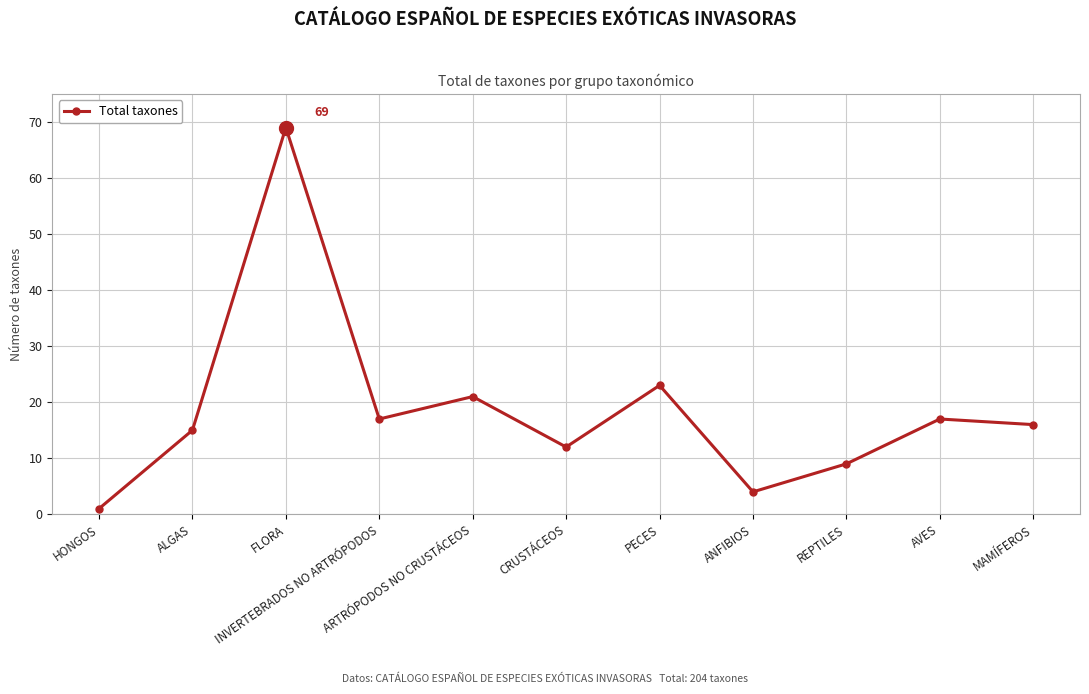

Reading left to right, what are all the values shown in this chart?

HONGOS=1	ALGAS=15	FLORA=69	INVERTEBRADOS NO ARTRÓPODOS=17	ARTRÓPODOS NO CRUSTÁCEOS=21	CRUSTÁCEOS=12	PECES=23	ANFIBIOS=4	REPTILES=9	AVES=17	MAMÍFEROS=16